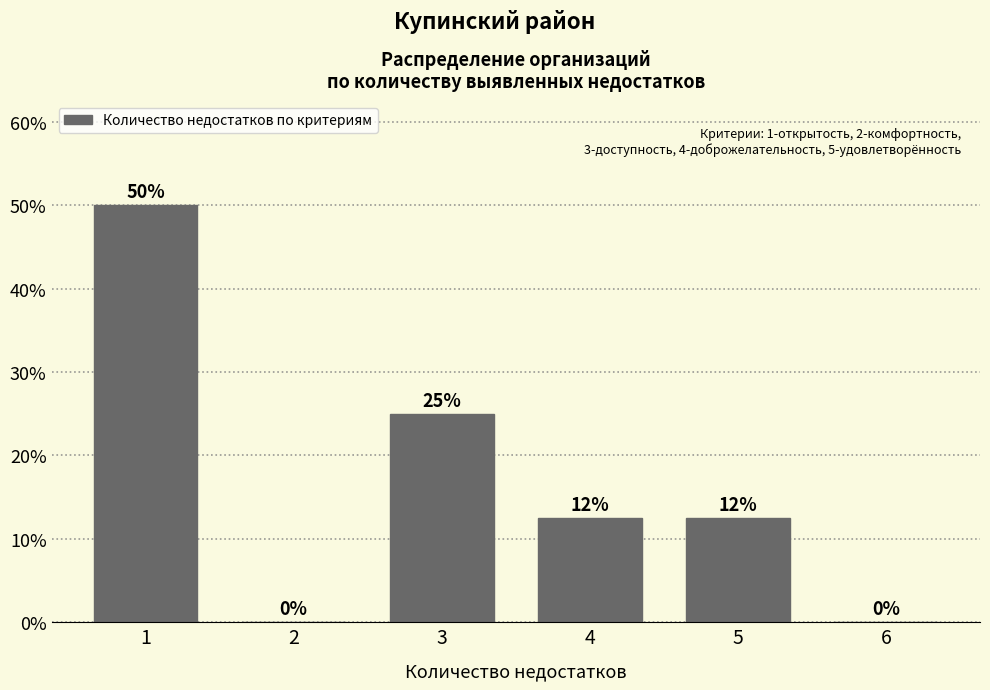

What is the change in value from 1 to 2?

-50.0